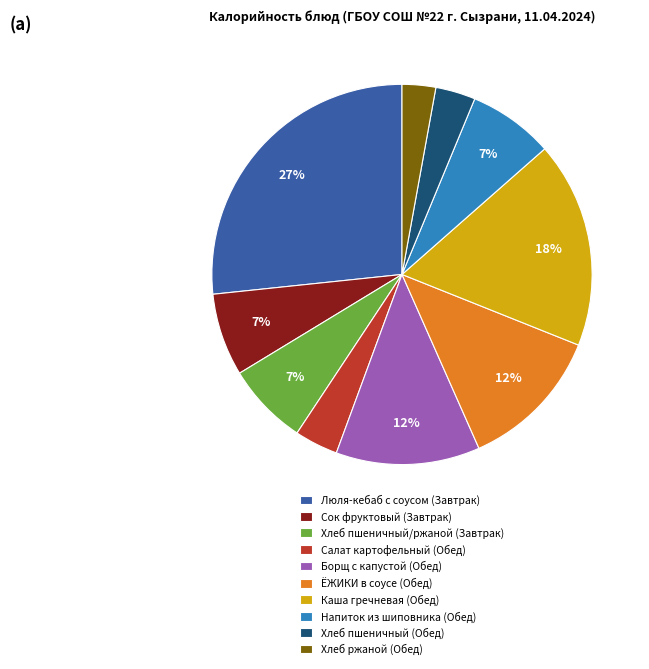

Does Каша гречневая (Обед) represent more than half of the total?

No